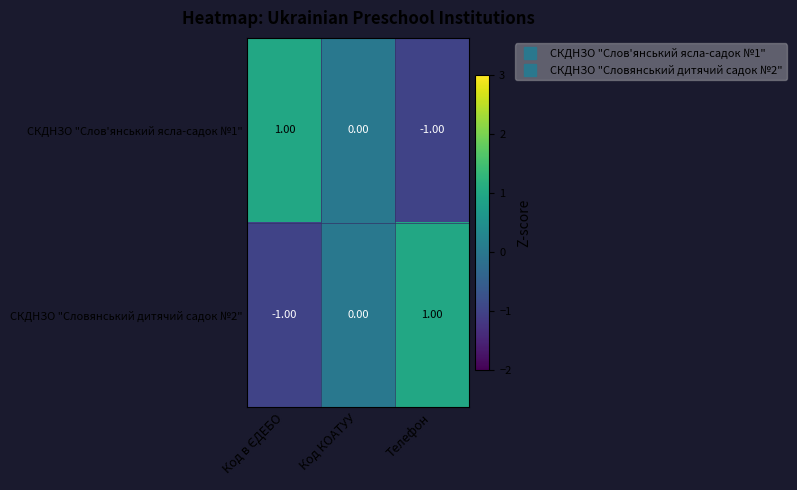

Is the value of СКДНЗО "Словянський дитячий садок №2" at Телефон greater than the value of СКДНЗО "Слов'янський ясла-садок №1" at Код КОАТУУ?

Yes